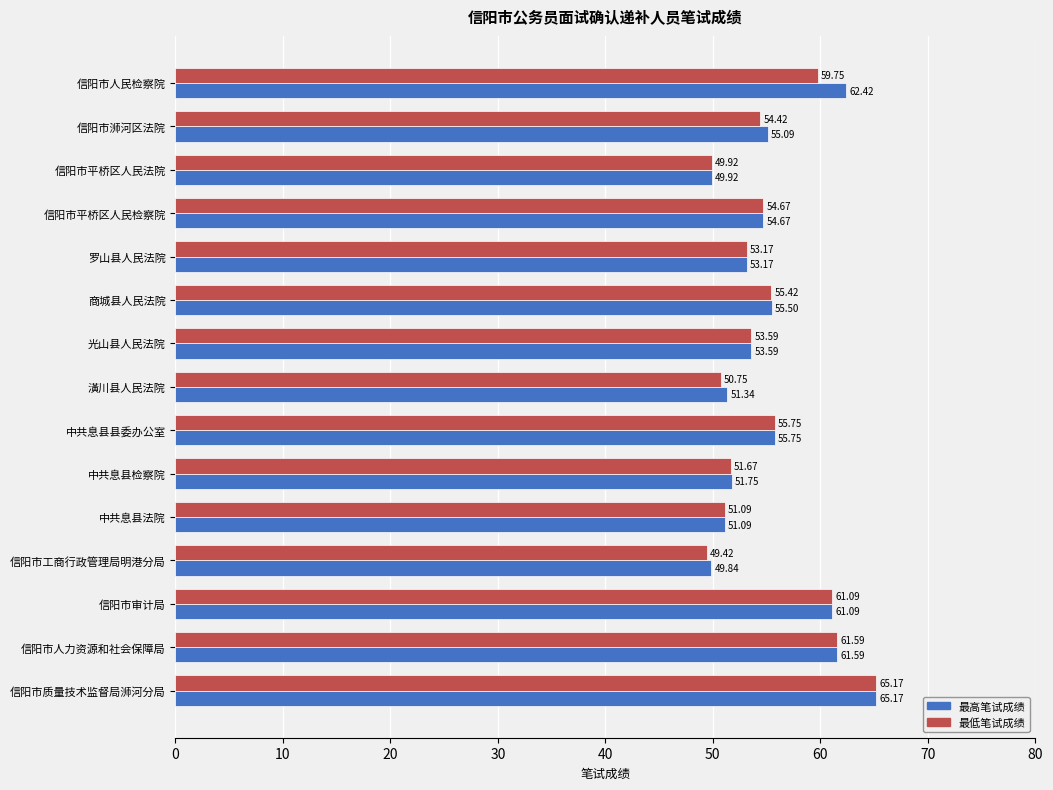

Which category has the highest value across all series?

信阳市质量技术监督局浉河分局